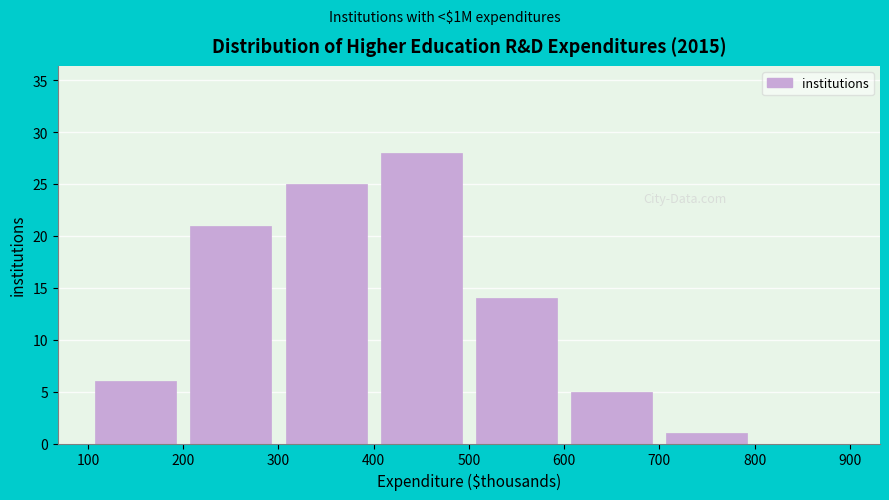

Reading left to right, transcribe this chart: for each bar, give the range it covers on the x-axis and its height. The values are not printed on the chart, so give them approximately, as read against the axis.

100 to 200: 6
200 to 300: 21
300 to 400: 25
400 to 500: 28
500 to 600: 14
600 to 700: 5
700 to 800: 1
800 to 900: 0